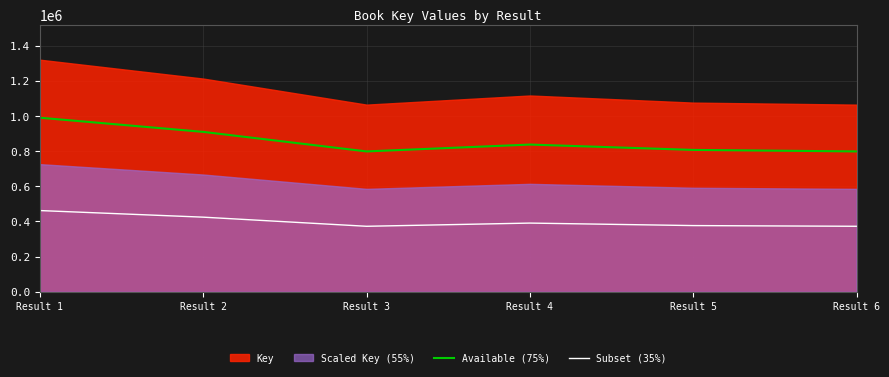

At which category is the sum across all series the highest?

Result 1